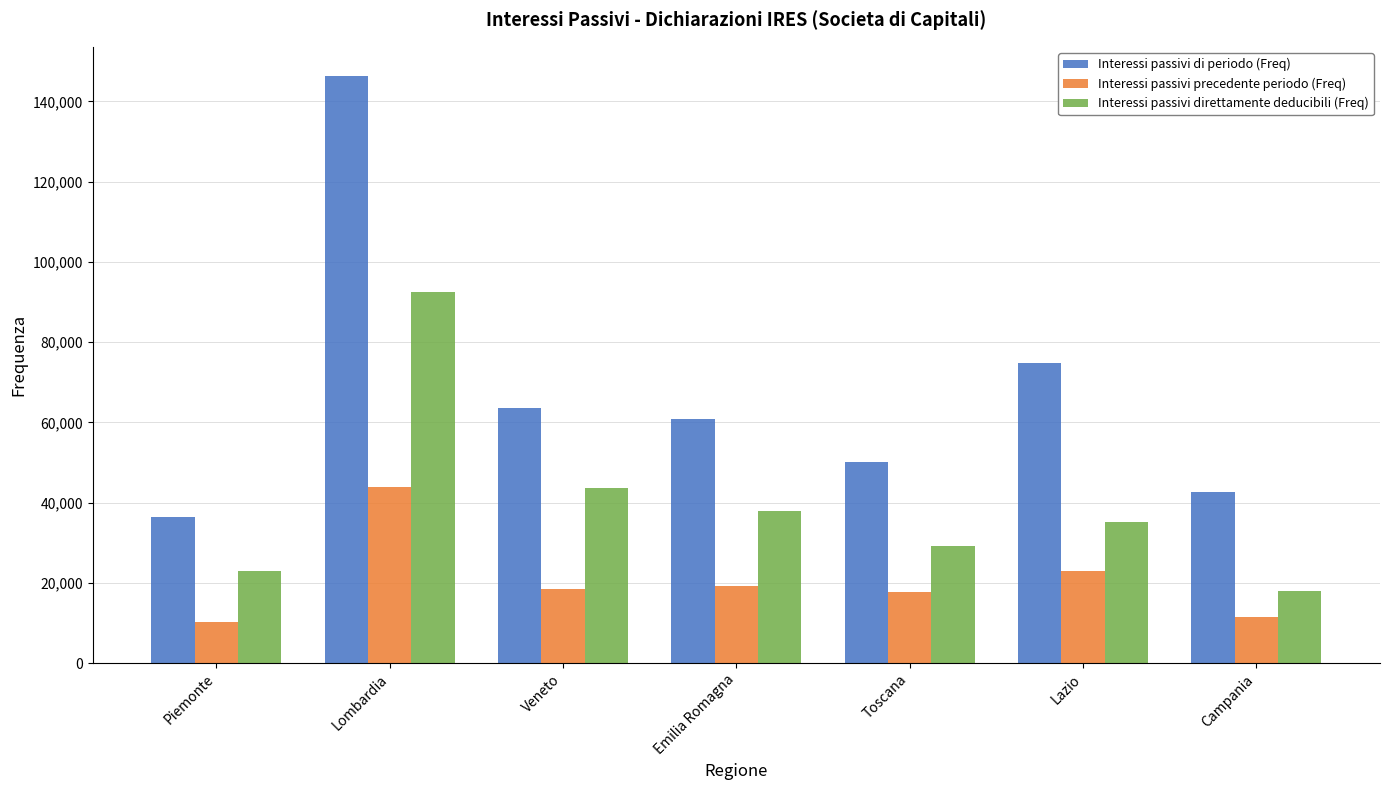

The value of Interessi passivi di periodo (Freq) at Emilia Romagna is 60773. True or false?

True